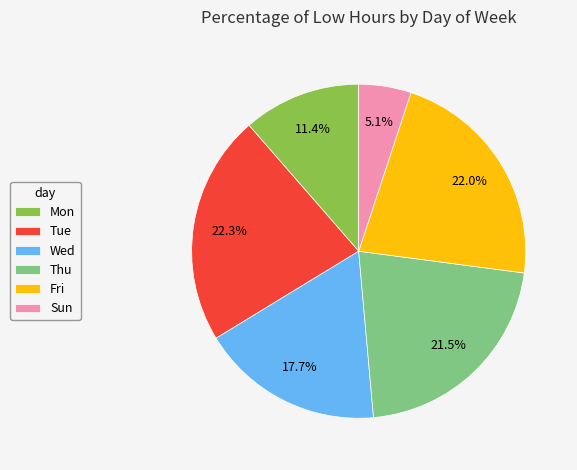

How many slices are in this pie chart?

6